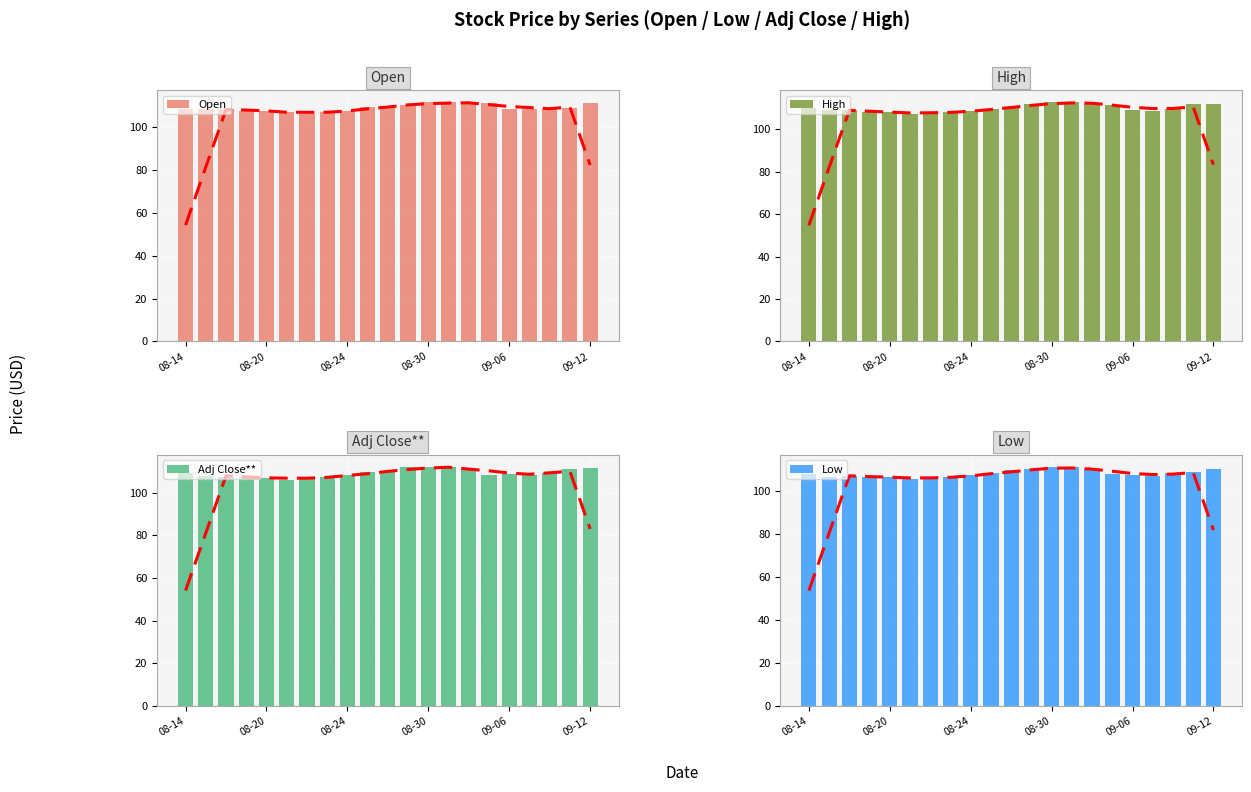

True or false: Open has a value of 40.8 at 09-06.

False